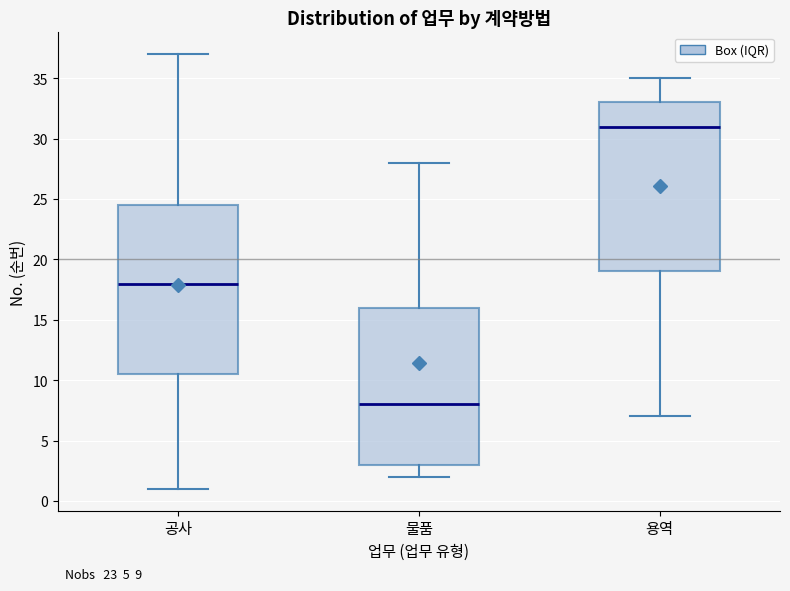

Which box's median line is the lowest?

물품